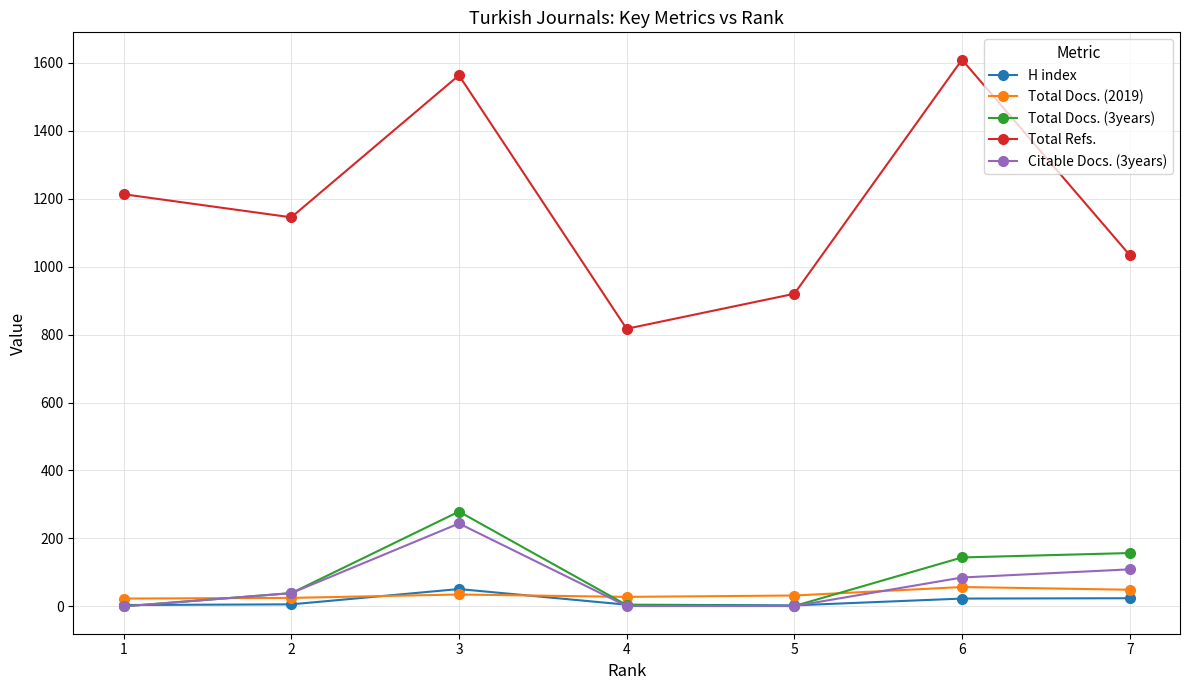

Which series has the widest spread of values?

Total Refs.